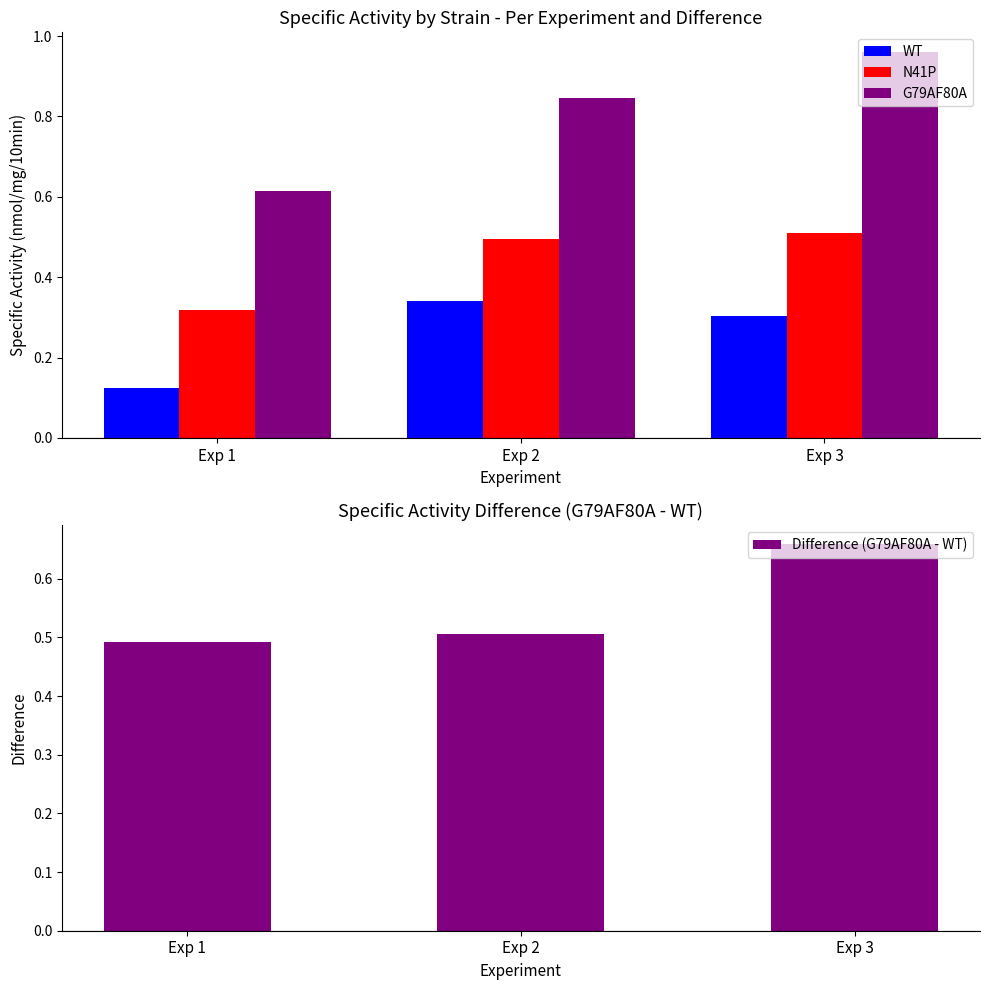

How many bars are there in total?

12